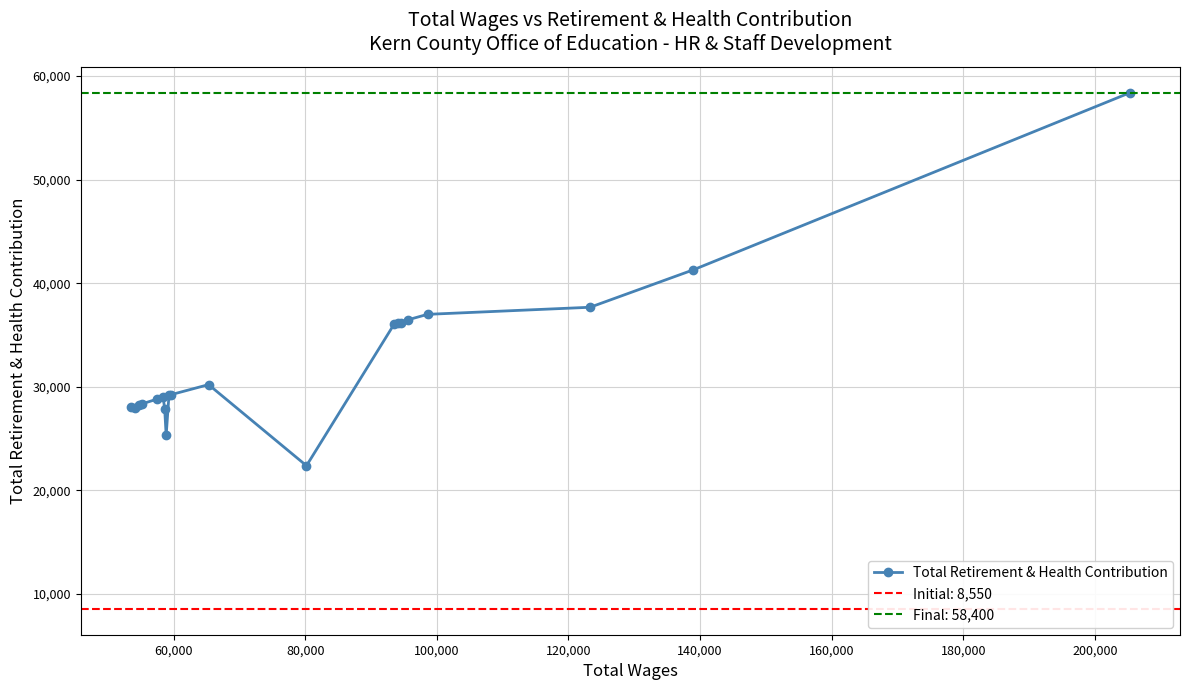

True or false: Total Retirement & Health Contribution has more than 1 points higher than both neighbors.

True